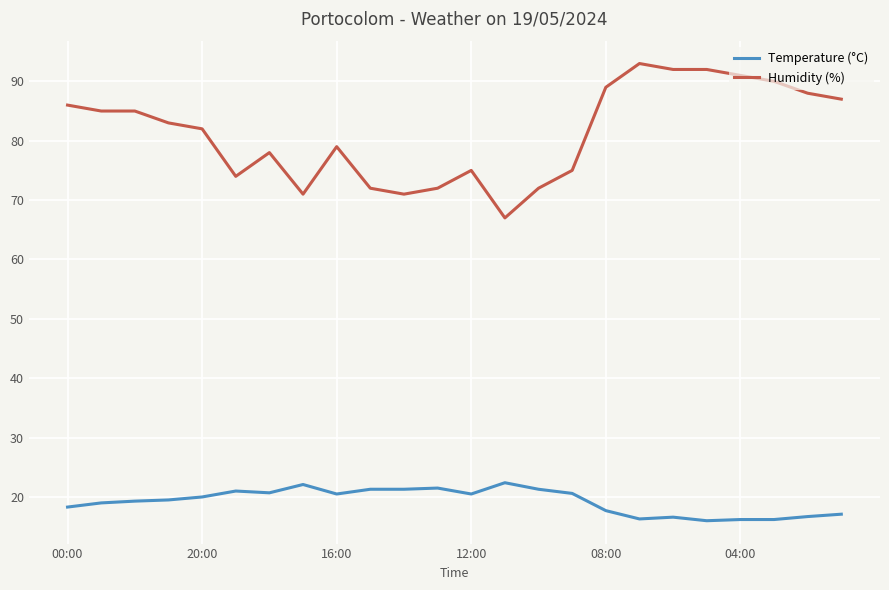

True or false: Temperature (°C) and Humidity (%) cross at least once.

False